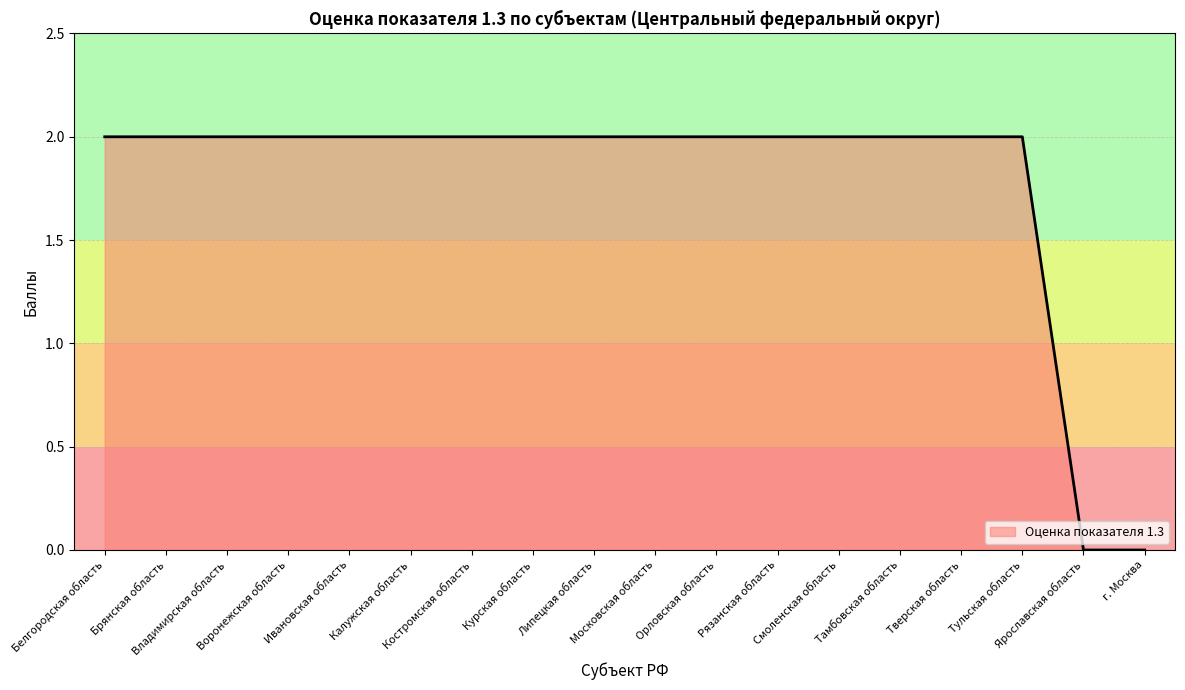

Reading left to right, list all the values displayed in this chart.

2	2	2	2	2	2	2	2	2	2	2	2	2	2	2	2	0	0